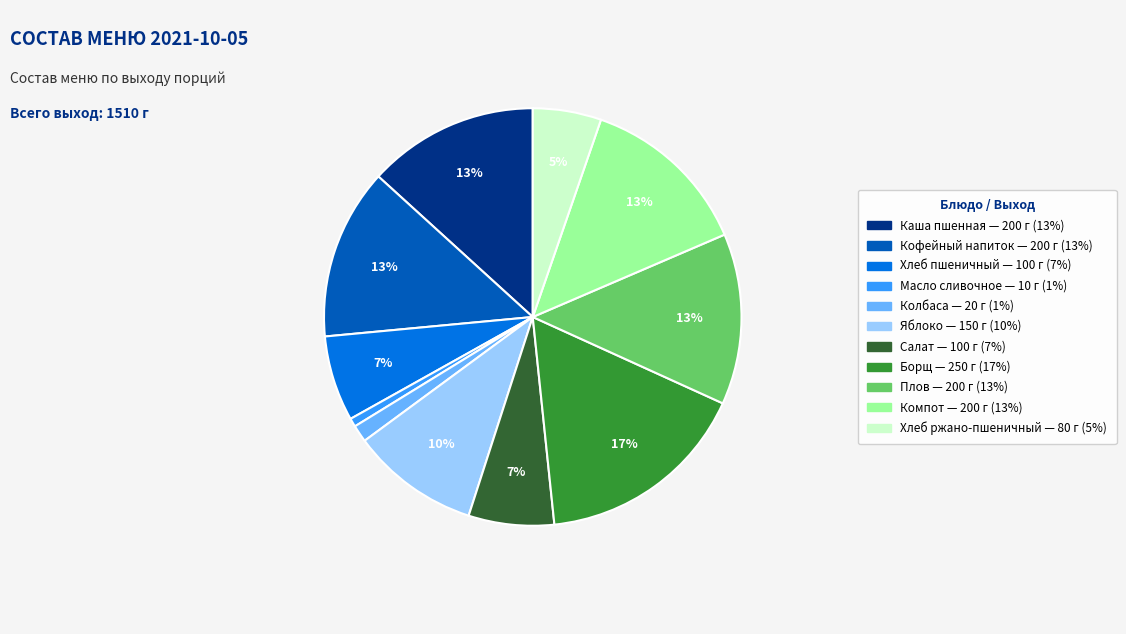

How many slices are in this pie chart?

11